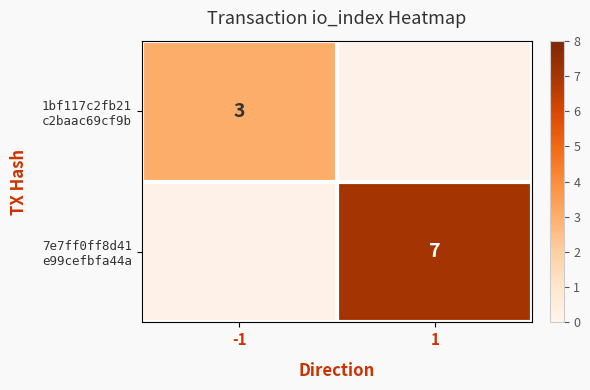

Between 1 and -1, which is larger?

-1